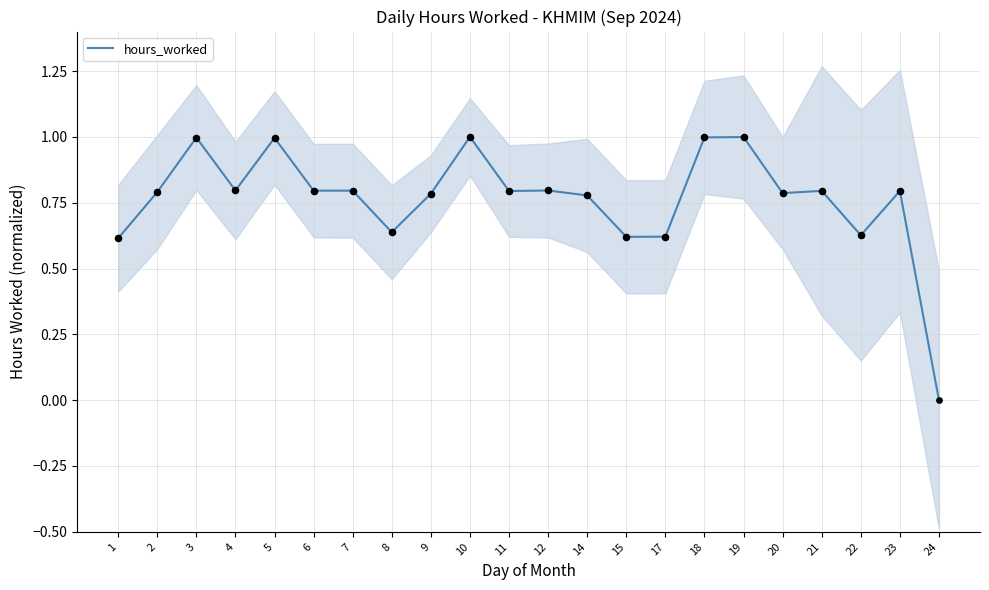

Which has a higher value, 23 or 8?

23